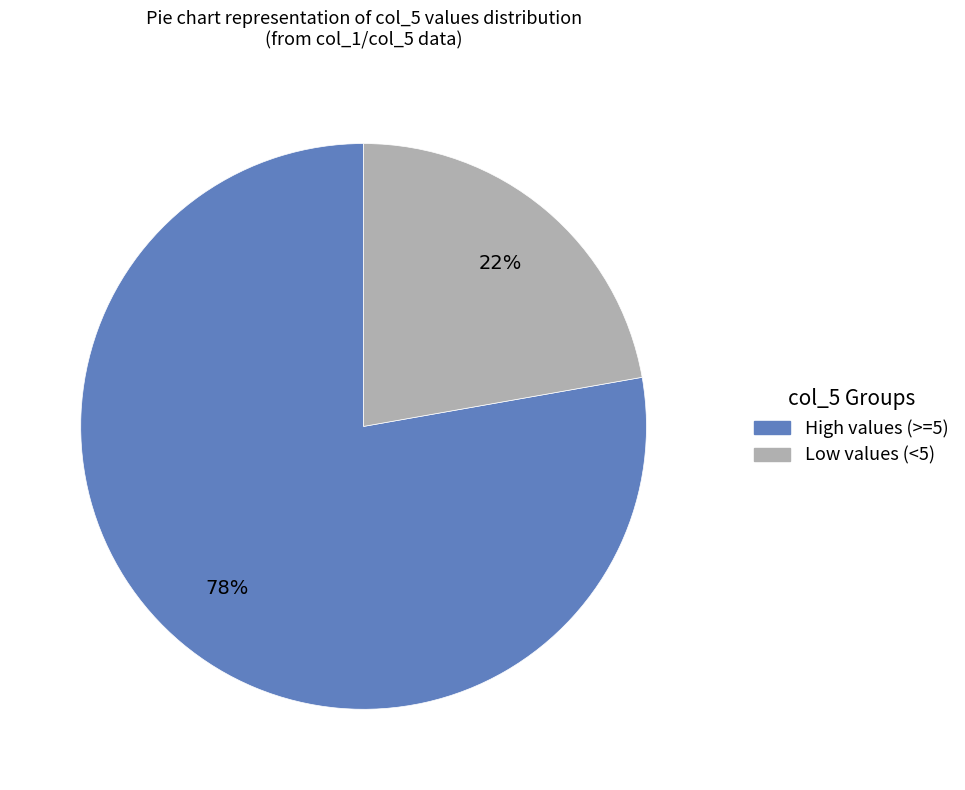

Is there a majority slice in this chart?

Yes